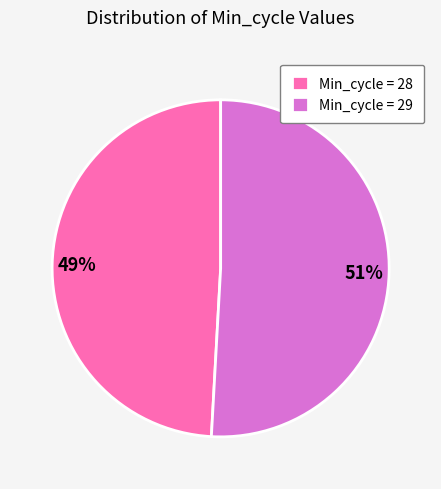

Is the sum of Min_cycle = 29 and Min_cycle = 28 greater than half?

Yes